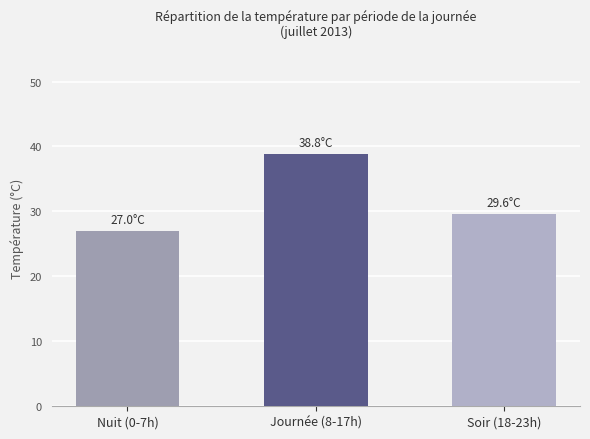

Is it true that the value at Journée (8-17h) is 23.7?

False